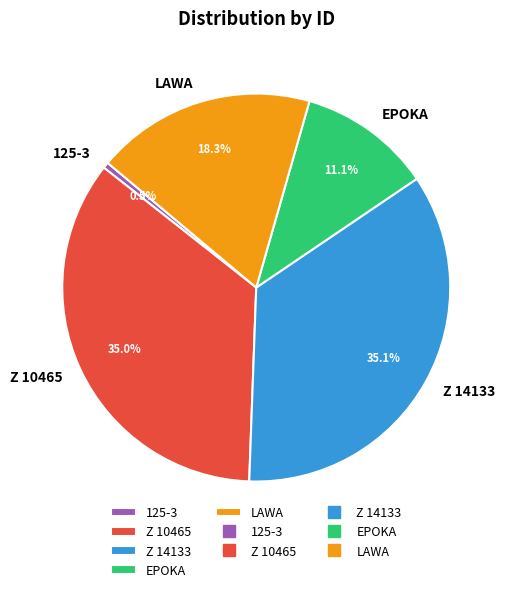

How many segments does this pie chart have?

5